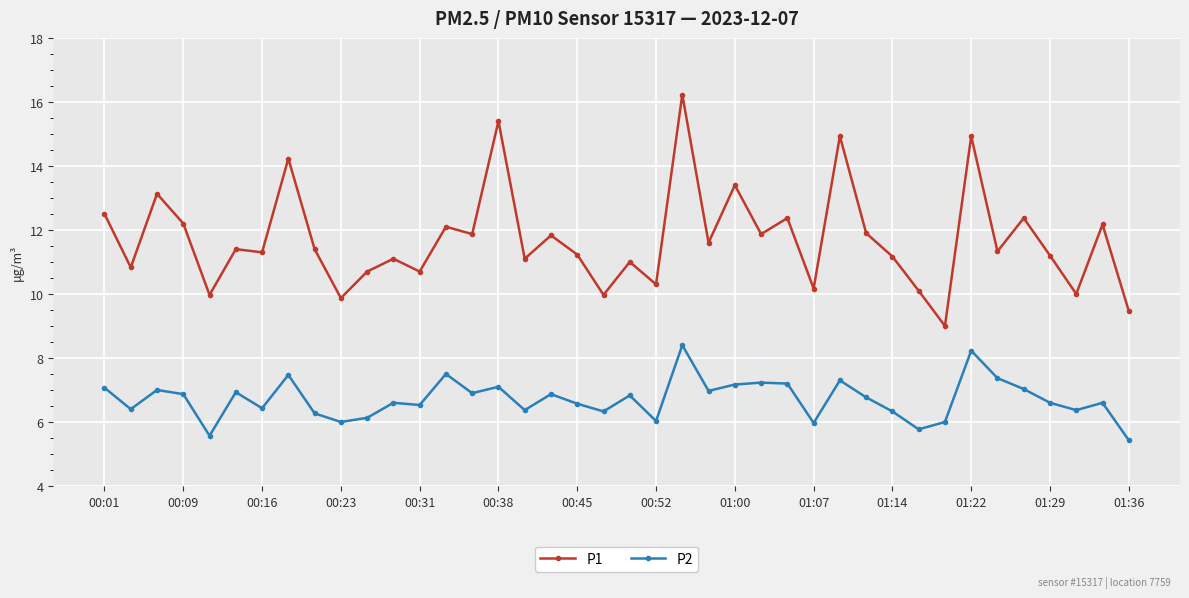

True or false: P1 and P2 cross at least once.

False